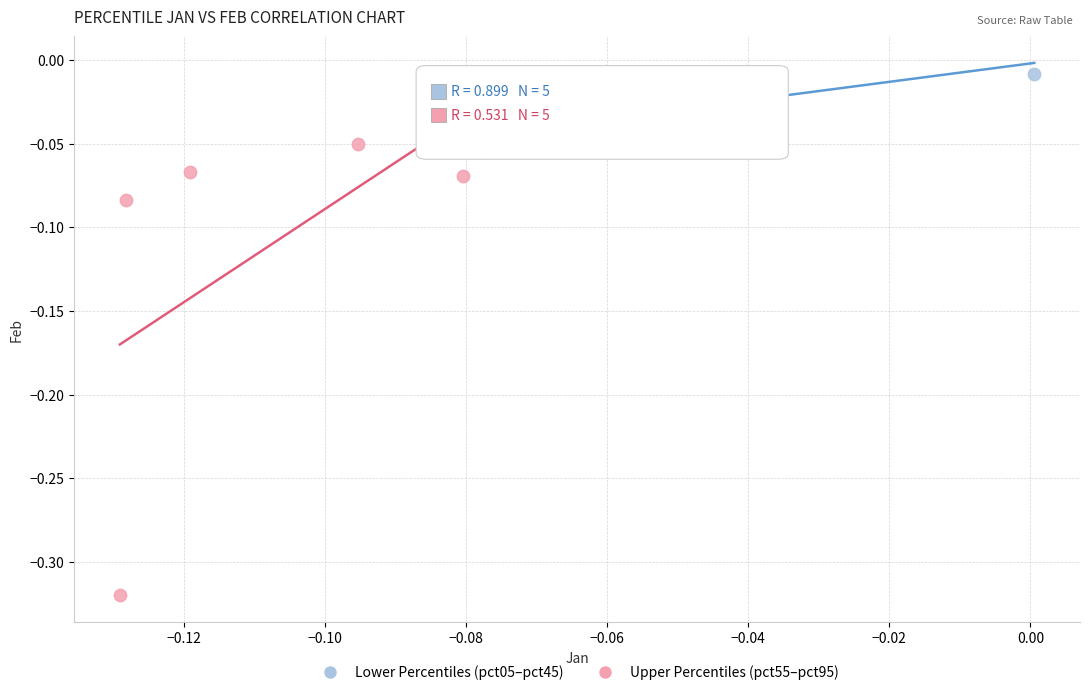

Which series has the largest Y range (max minus min)?

Upper Percentiles (pct55–pct95)